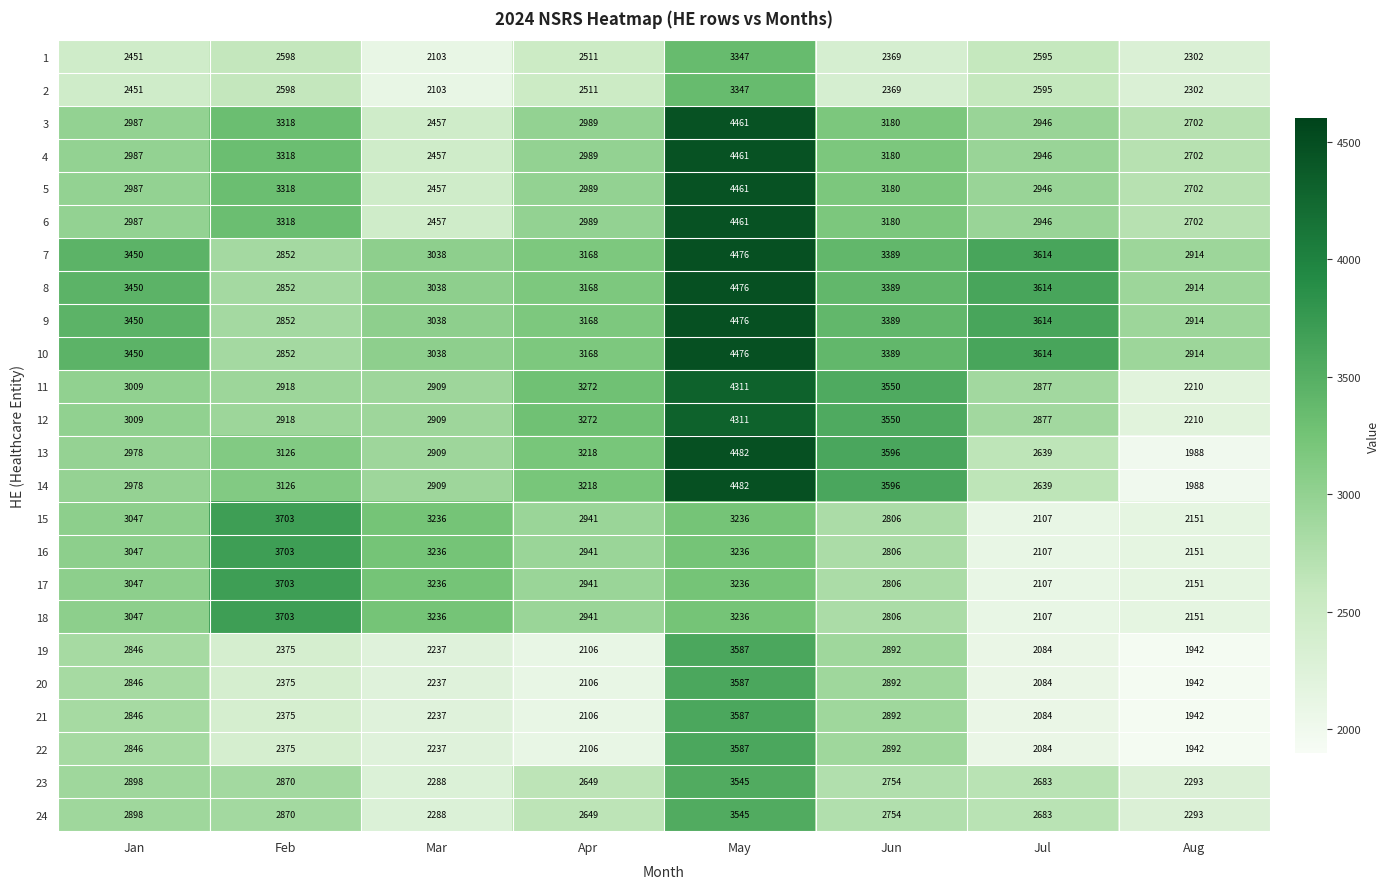

How many values in the 13 series are below 3126?

4